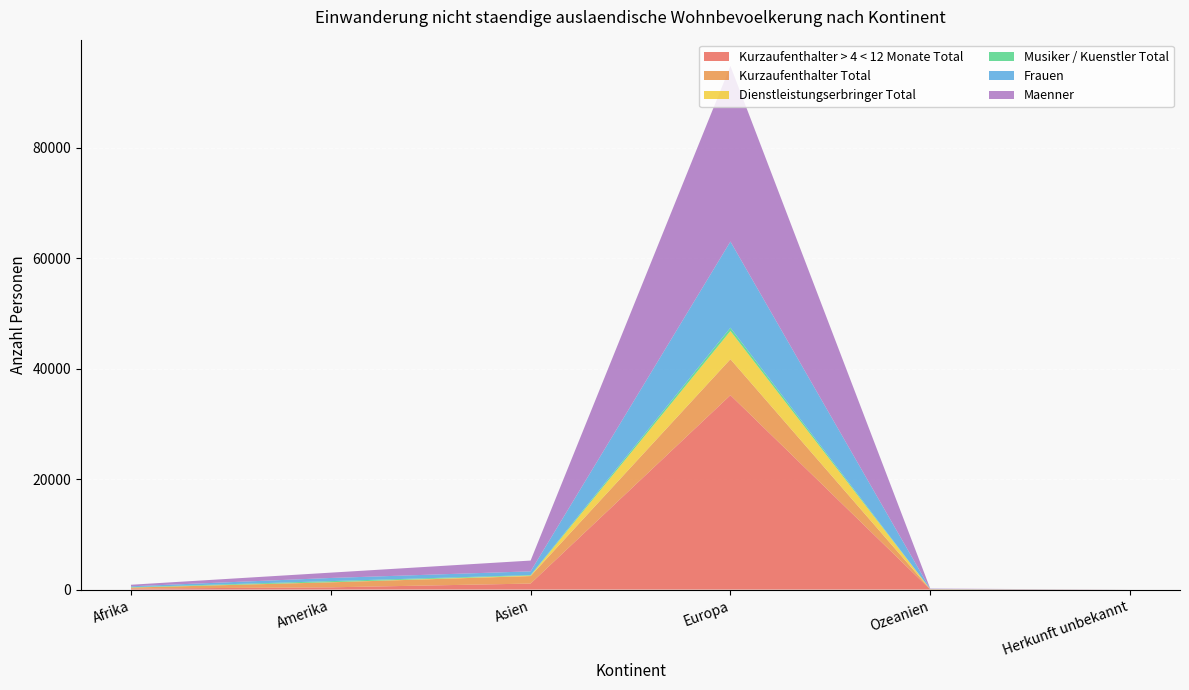

Reading right to left, list all the values displayed in this chart.

Kurzaufenthalter > 4 < 12 Monate Total: 1	32	35196	1091	409	185
Kurzaufenthalter Total: 0	45	6523	1359	906	175
Dienstleistungserbringer Total: 0	6	5103	83	25	19
Musiker / Kuenstler Total: 0	8	594	95	195	60
Frauen: 0	37	15604	677	569	156
Maenner: 1	54	31812	1951	966	283